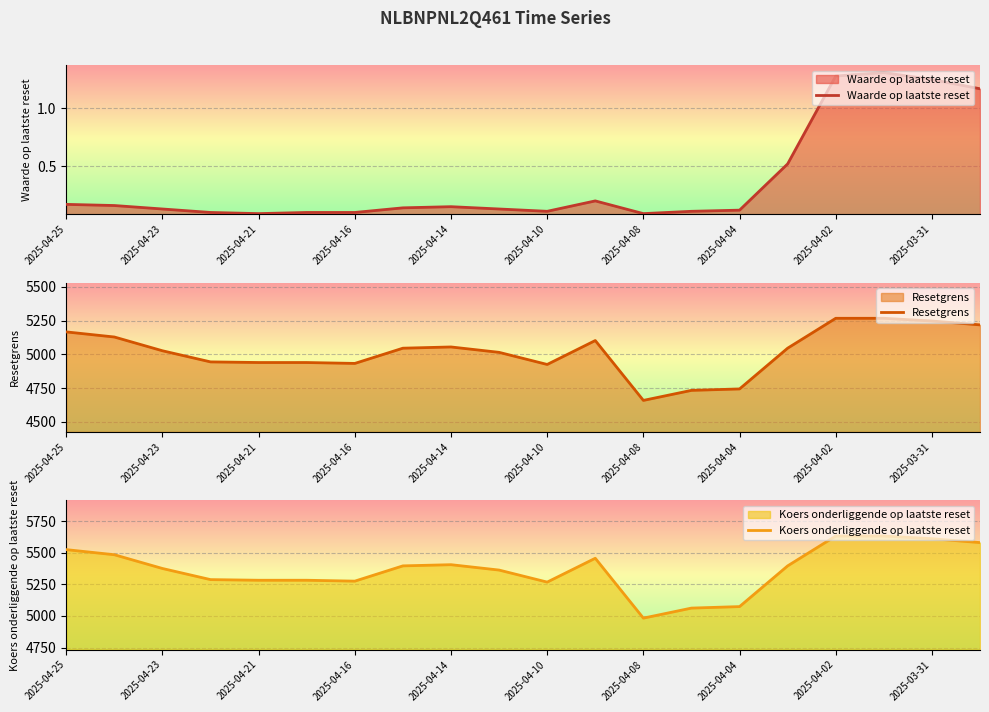

Is it true that Waarde op laatste reset equals 0.1 at 2025-04-21?

True